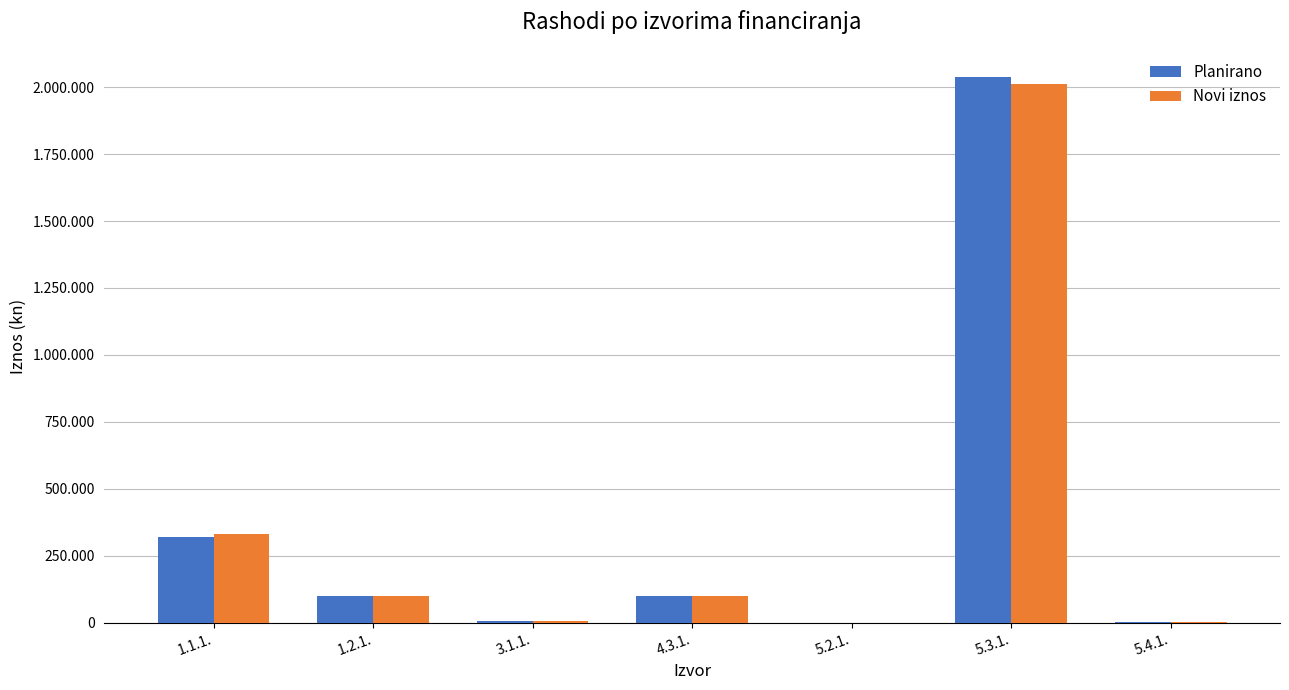

What are all the series names shown in the legend?

Planirano, Novi iznos